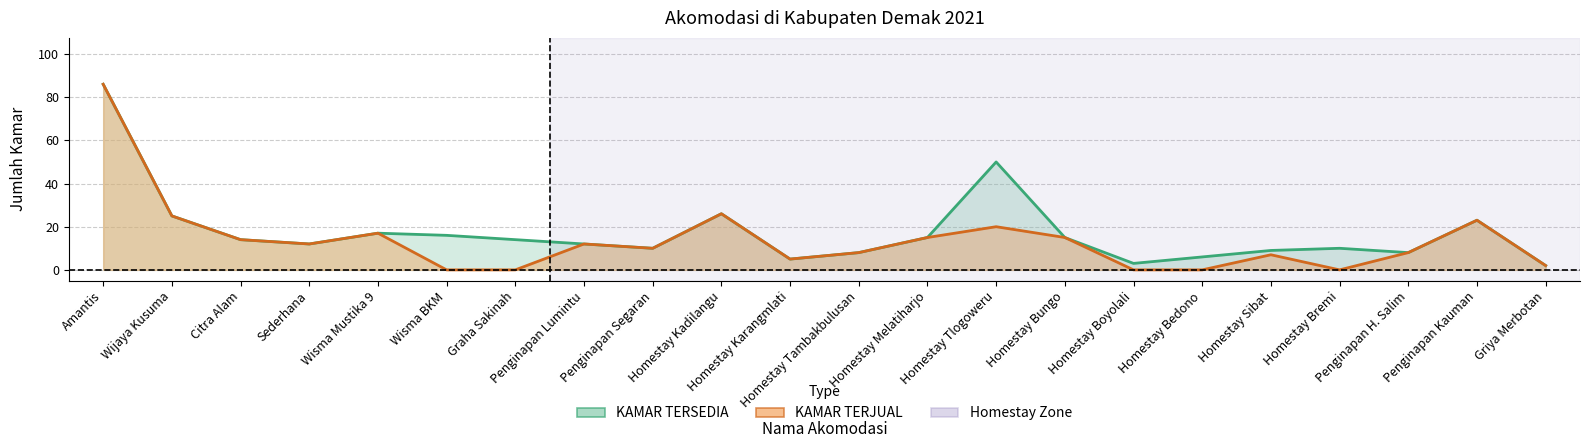

True or false: KAMAR TERJUAL and KAMAR TERSEDIA intersect in this chart.

False